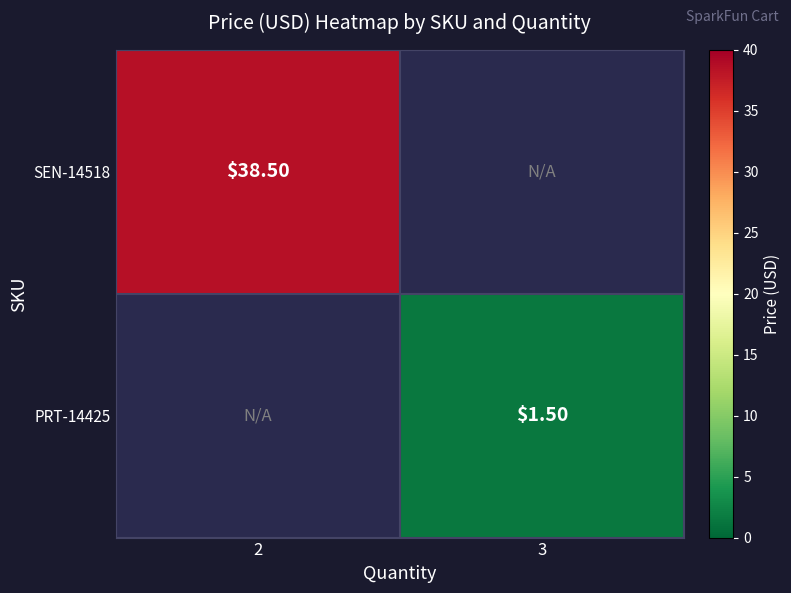

The value of PRT-14425 at 3 is 0.5. True or false?

False